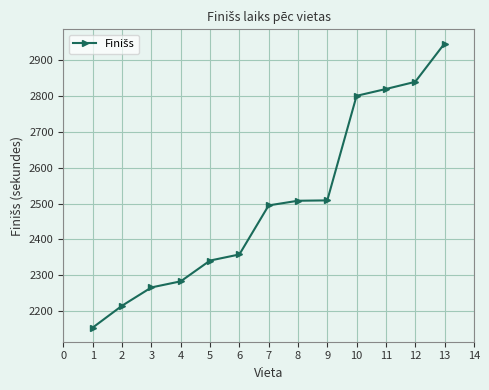

The value at 5 is 2341. True or false?

True